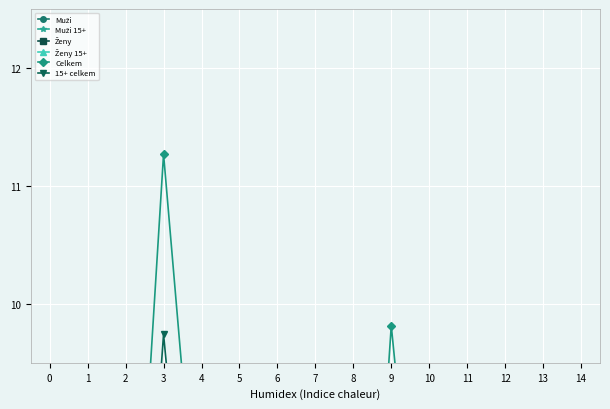

Count the number of categories in the chart.

15